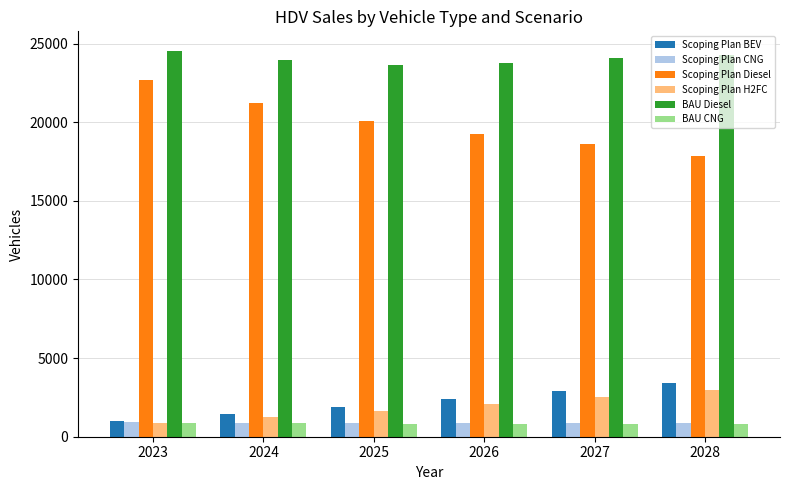

Does the chart contain any negative values?

No